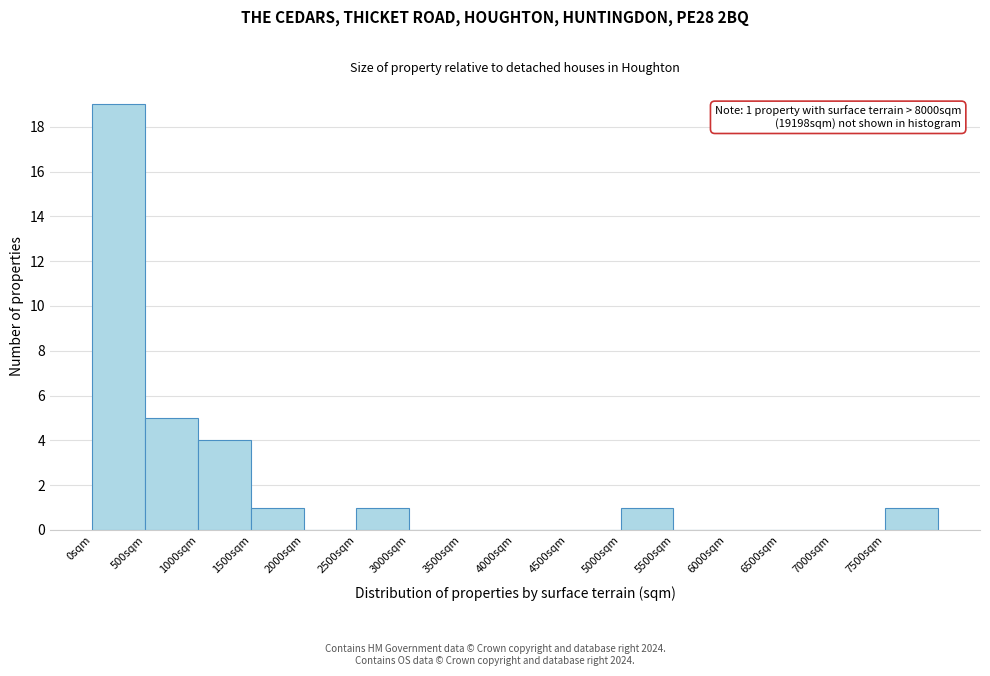

Over which range of the x-axis is the bar tallest?

0 to 500